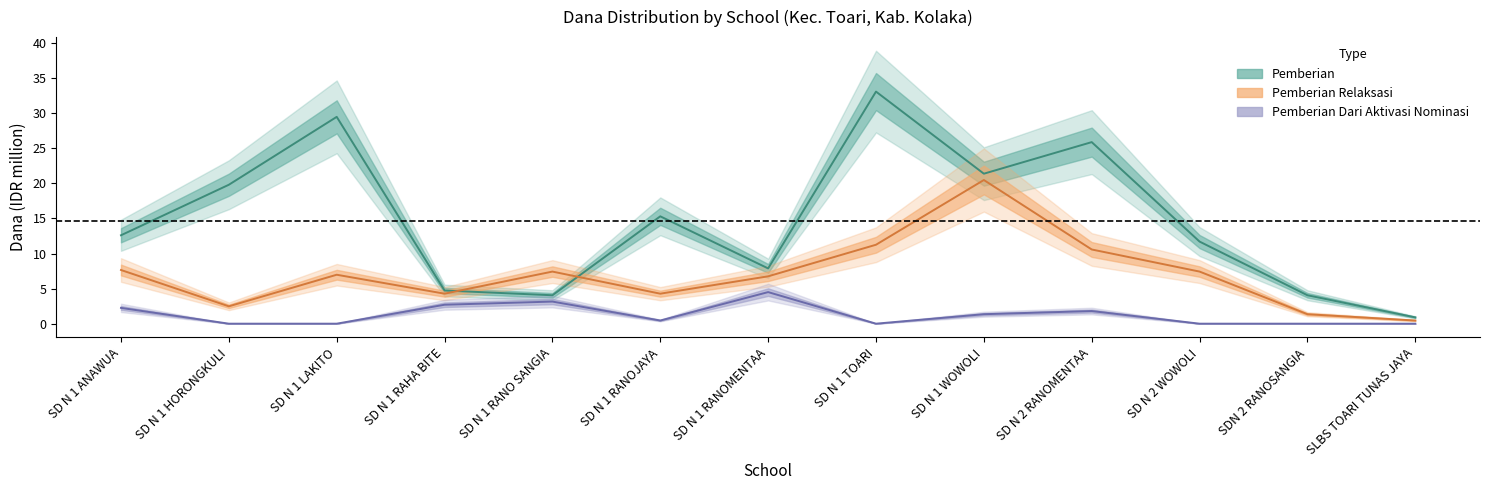

Rank the categories by Pemberian value from highest to lowest.

SD N 1 TOARI, SD N 1 LAKITO, SD N 2 RANOMENTAA, SD N 1 WOWOLI, SD N 1 HORONGKULI, SD N 1 RANOJAYA, SD N 1 ANAWUA, SD N 2 WOWOLI, SD N 1 RANOMENTAA, SD N 1 RAHA BITE, SD N 1 RANO SANGIA, SDN 2 RANOSANGIA, SLBS TOARI TUNAS JAYA